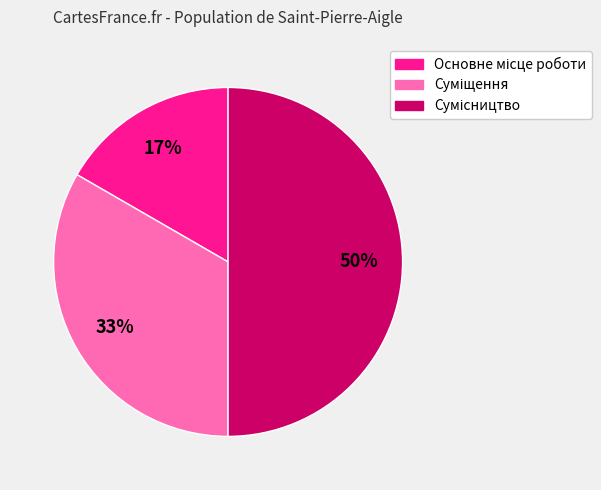

To the nearest percent, what is the difference between the largest and smallest slice percentages?

33%